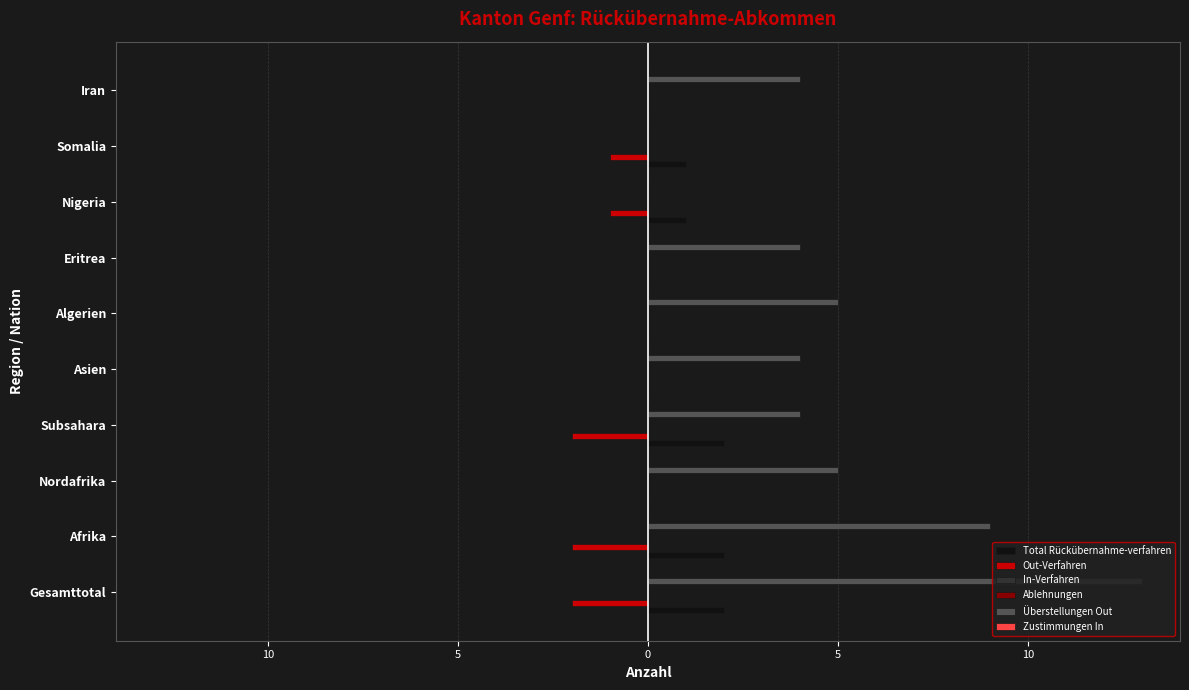

True or false: Out-Verfahren has a value of -2.0 at Subsahara.

True